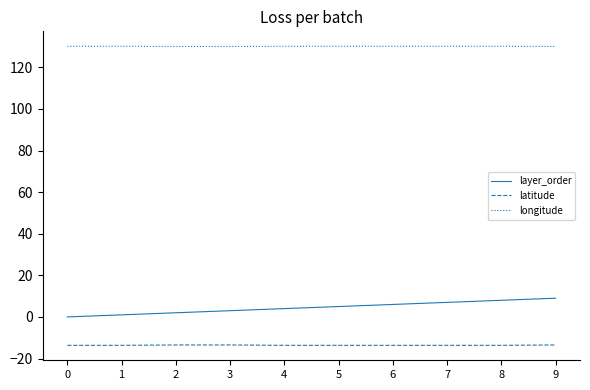

True or false: latitude and layer_order cross at least once.

False